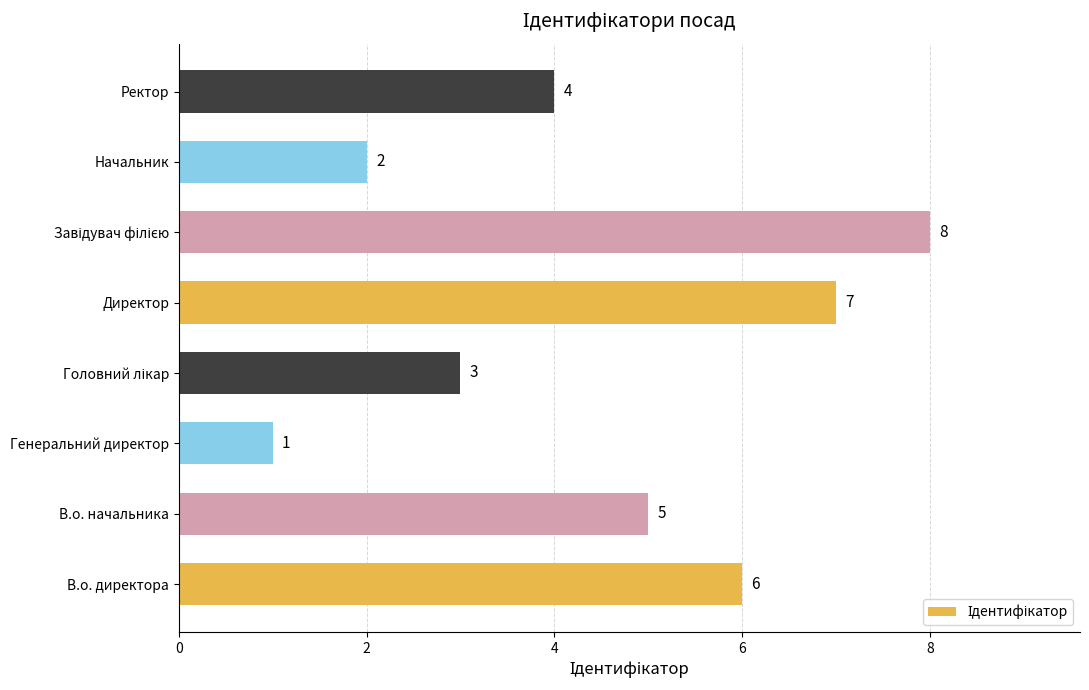

How many values are between 3 and 7?

5